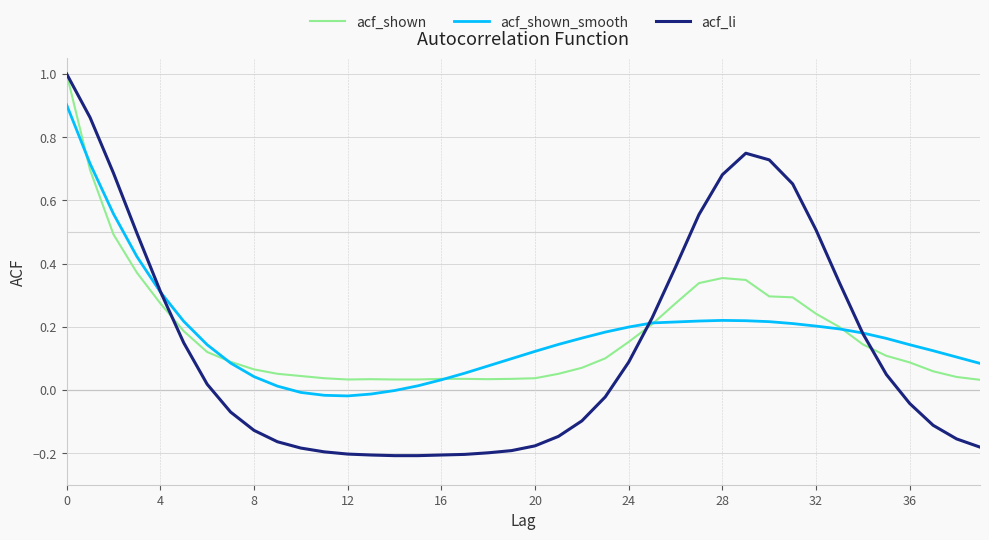

In acf_shown_smooth, how many points are lower than both neighbors (excluding endpoints)?

1